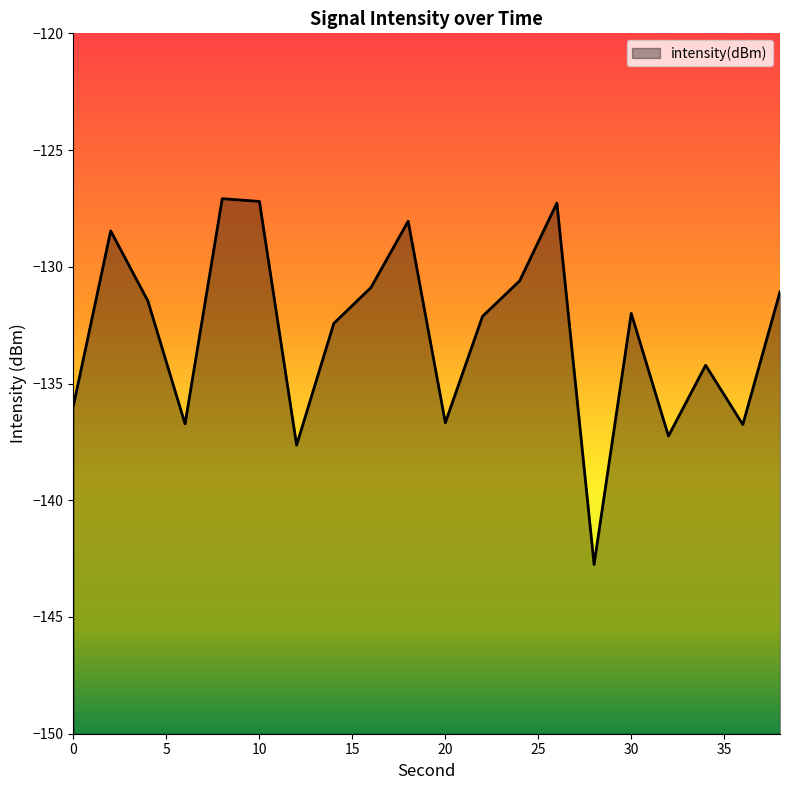

Reading left to right, transcribe all the data shown in this chart.

-135.9	-128.5	-131.5	-136.7	-127.1	-127.2	-137.6	-132.4	-130.9	-128.0	-136.7	-132.1	-130.6	-127.3	-142.7	-132.0	-137.2	-134.2	-136.8	-131.1